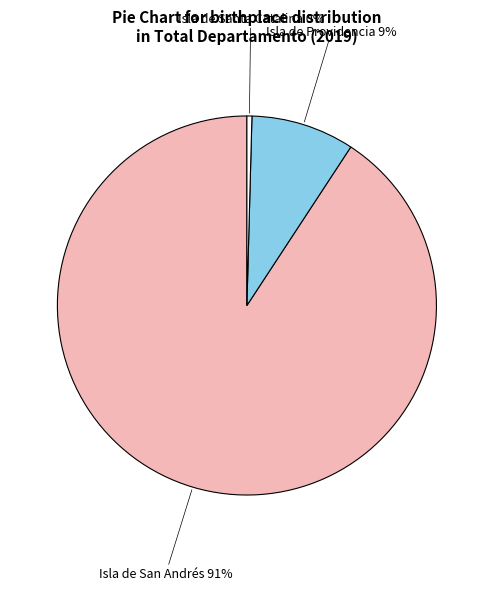

What is the smallest slice in the pie chart?

Isla de Santa Catalina